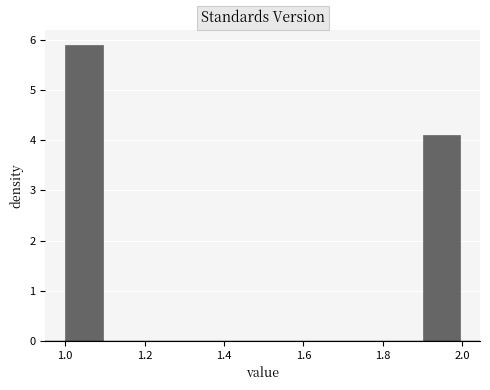

Reading left to right, list every bar in this chart as the range it spans on the x-axis followed by its height. The values are not printed on the chart, so give them approximately, as read against the axis.

1.0 to 1.1: 5.9
1.1 to 1.2: 0
1.2 to 1.3: 0
1.3 to 1.4: 0
1.4 to 1.5: 0
1.5 to 1.6: 0
1.6 to 1.7: 0
1.7 to 1.8: 0
1.8 to 1.9: 0
1.9 to 2.0: 4.1